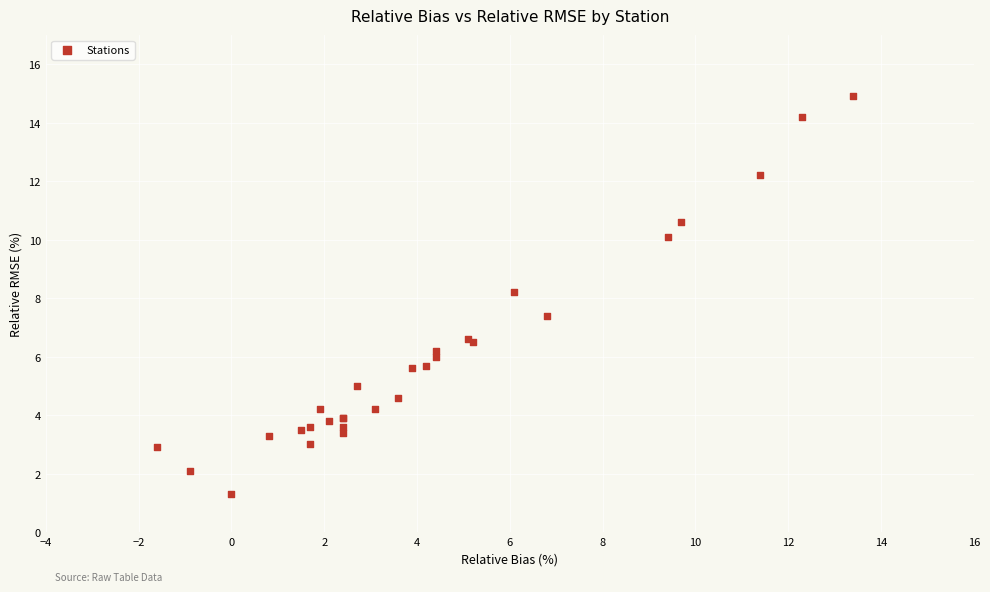

What Y value in the scatter plot is closest to 8?

8.2